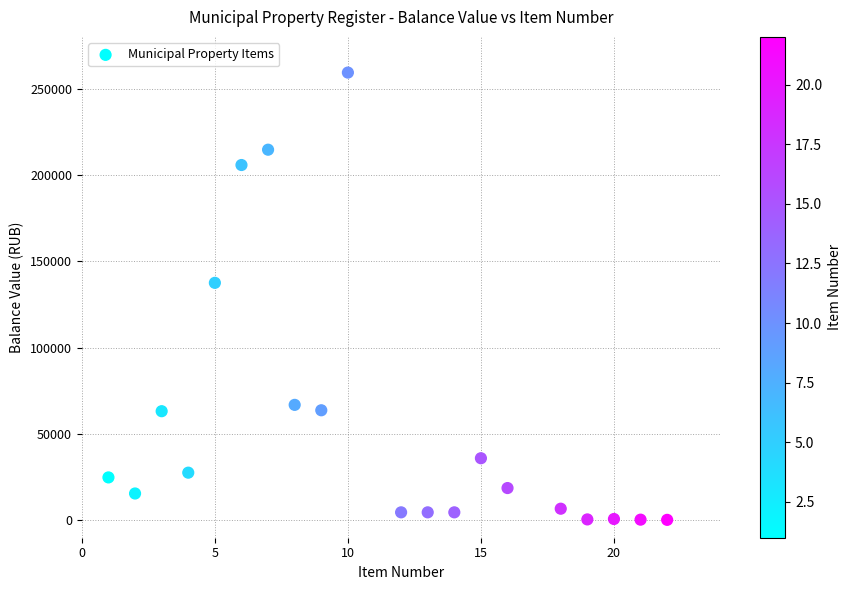

What Y value in the scatter plot is closest to 129844?

137585.9